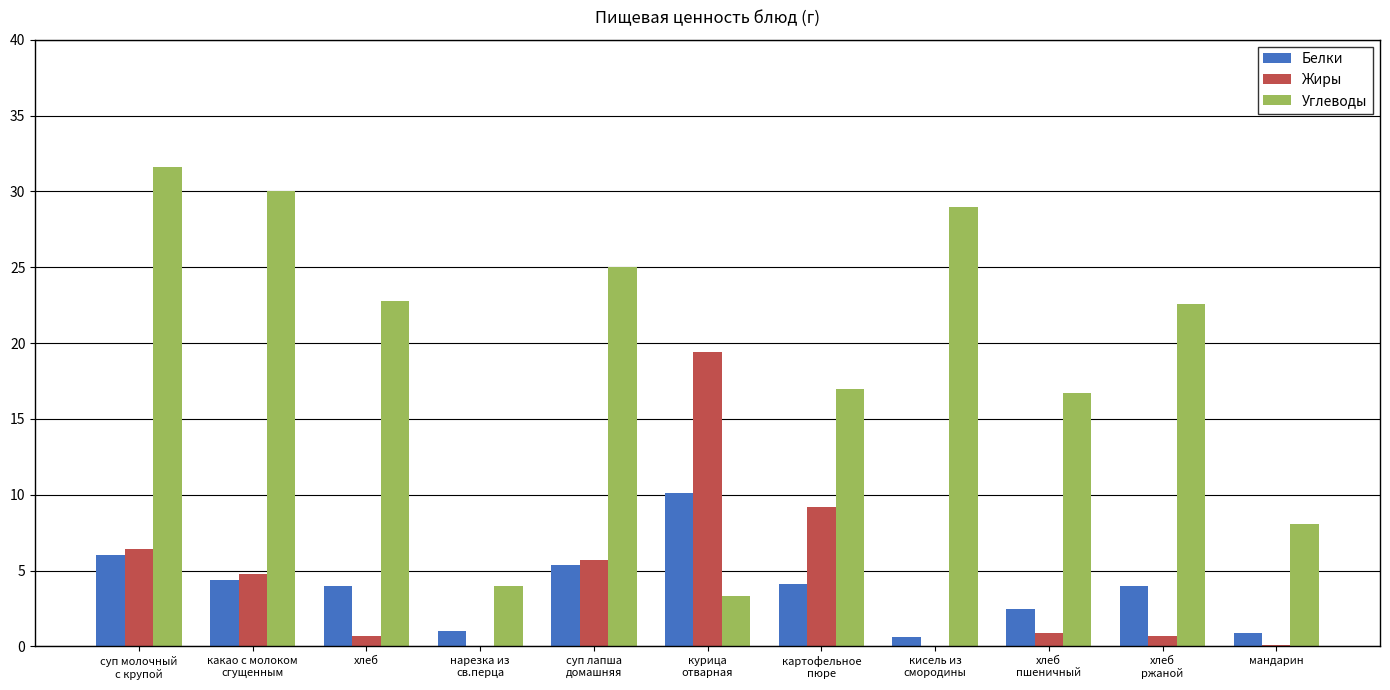

Which series has the largest total across all categories?

Углеводы